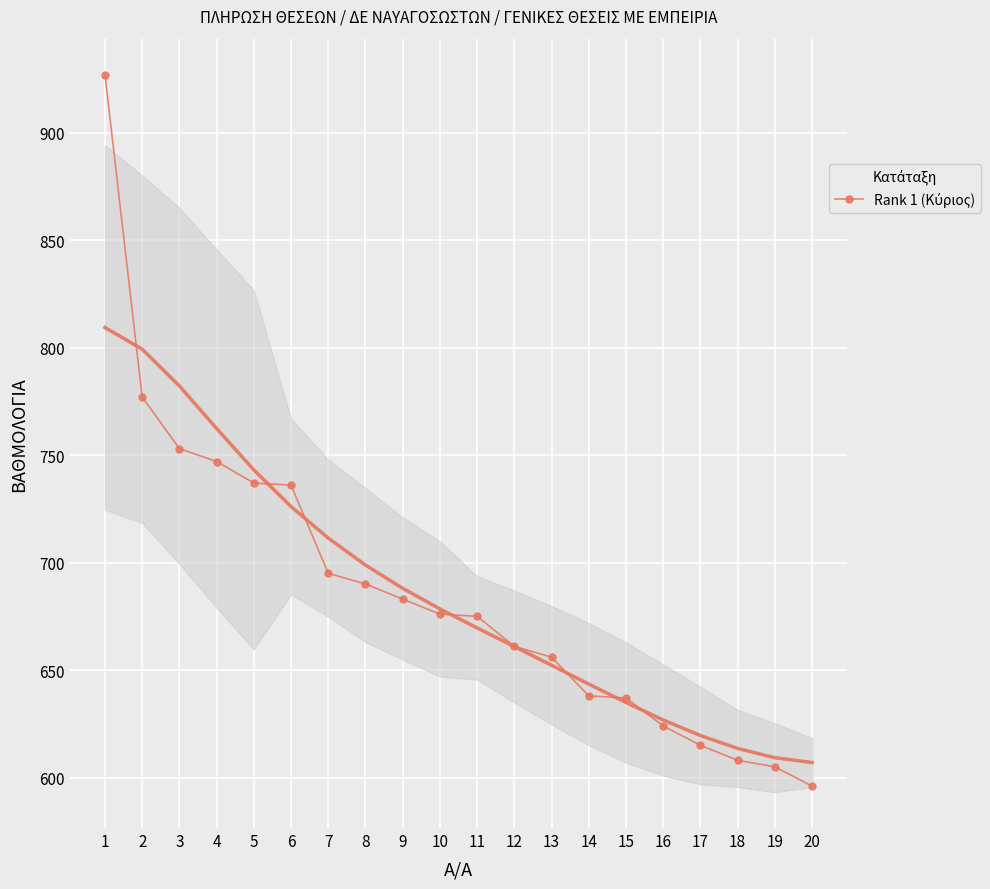

Reading left to right, list all the values displayed in this chart.

927	777	753	747	737	736	695	690	683	676	675	661	656	638	637	624	615	608	605	596